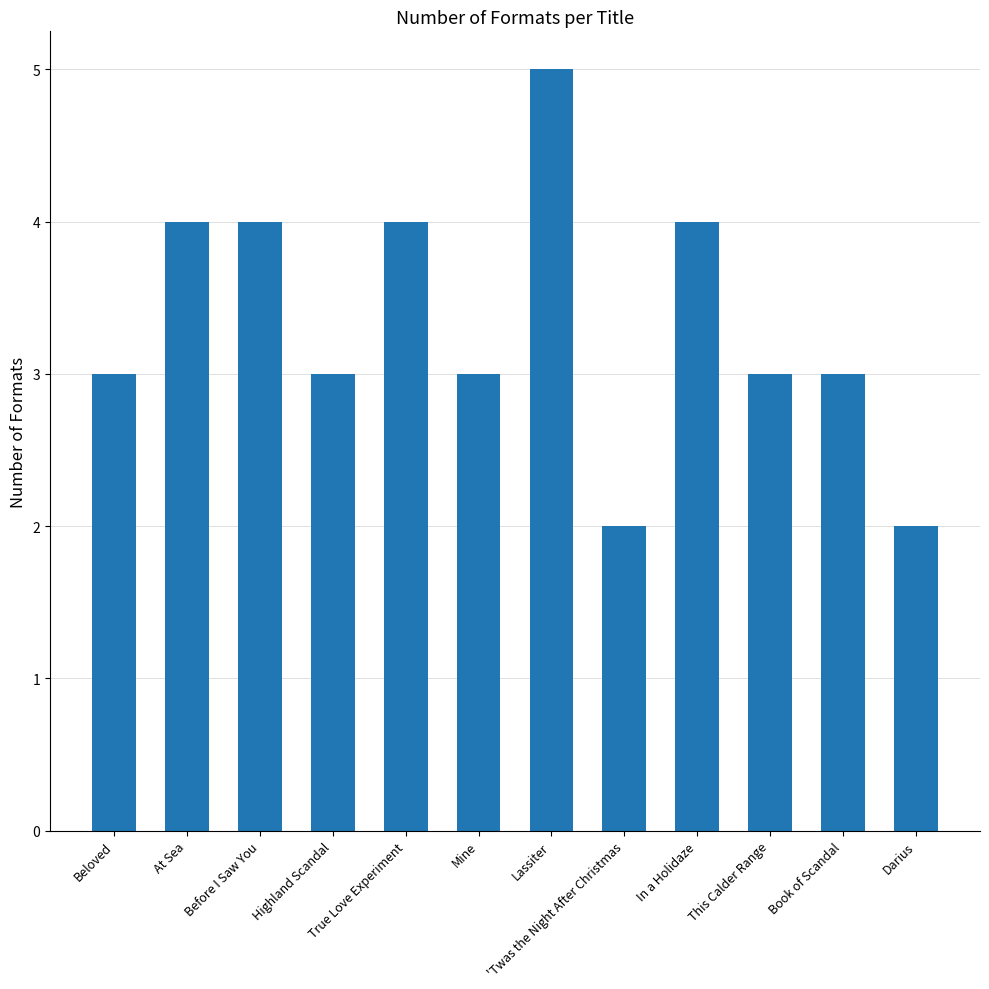

How many bars are there in total?

12